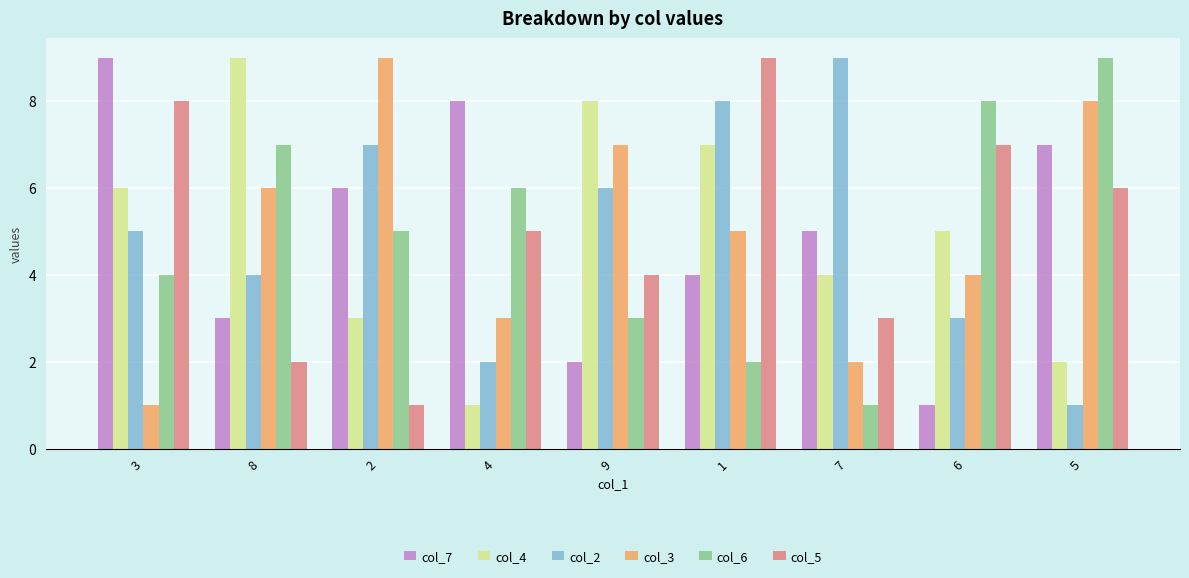

Reading left to right, transcribe all the data shown in this chart.

col_7: 9	3	6	8	2	4	5	1	7
col_4: 6	9	3	1	8	7	4	5	2
col_2: 5	4	7	2	6	8	9	3	1
col_3: 1	6	9	3	7	5	2	4	8
col_6: 4	7	5	6	3	2	1	8	9
col_5: 8	2	1	5	4	9	3	7	6